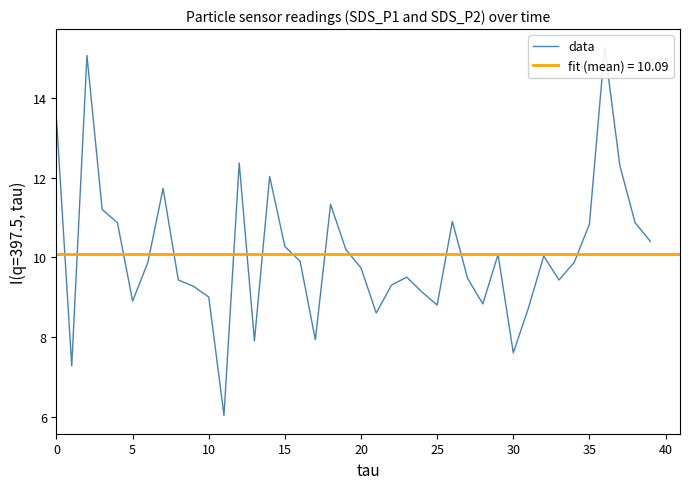

The chart shows a value of 9.4 at 33. True or false?

True